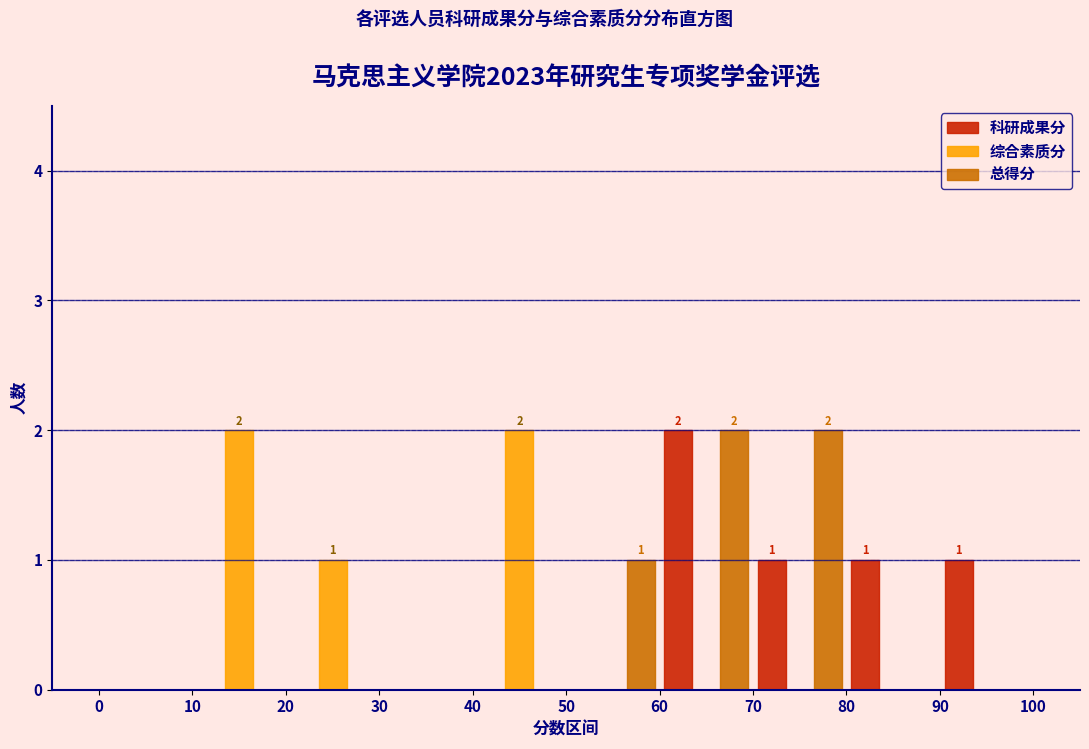

In the 科研成果分 series, which range on the x-axis has the tallest bar?

60 to 70